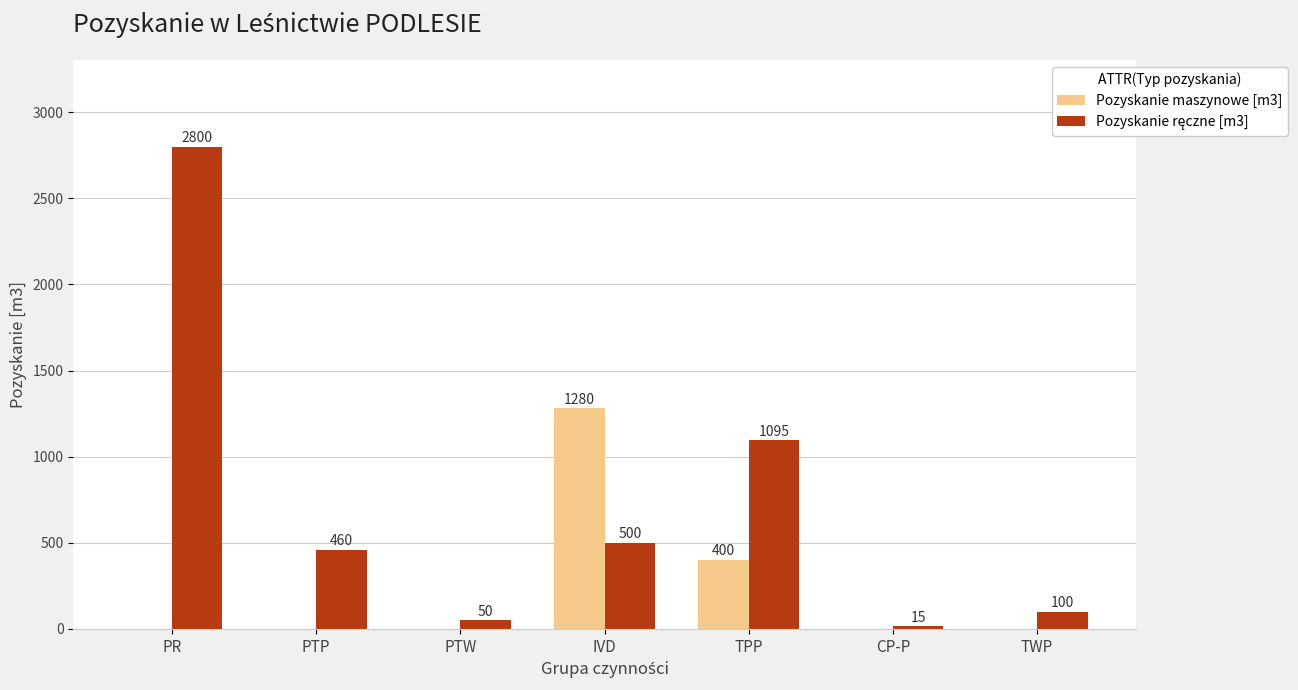

How many categories are shown in the chart?

7